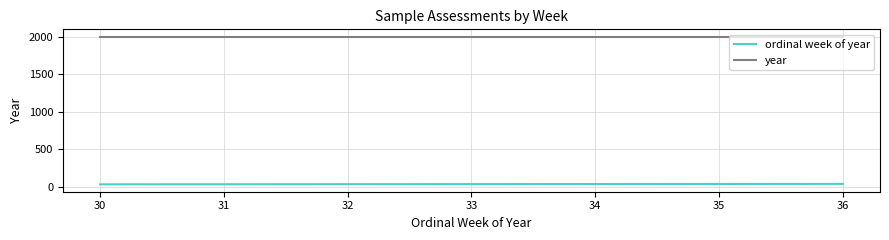

Which series has the largest total across all categories?

year